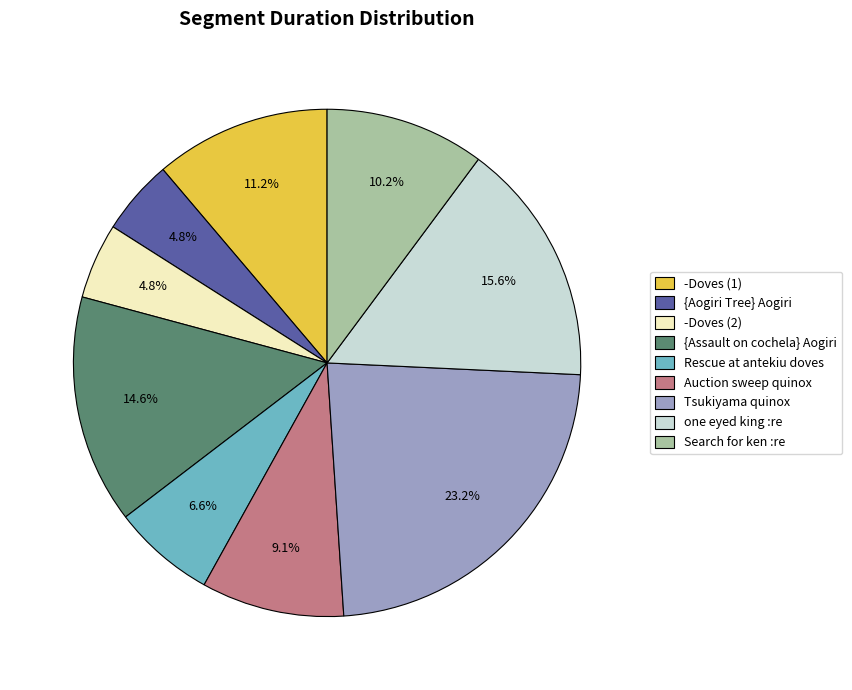

What percentage do Tsukiyama quinox and -Doves (2) together represent?

28.0%